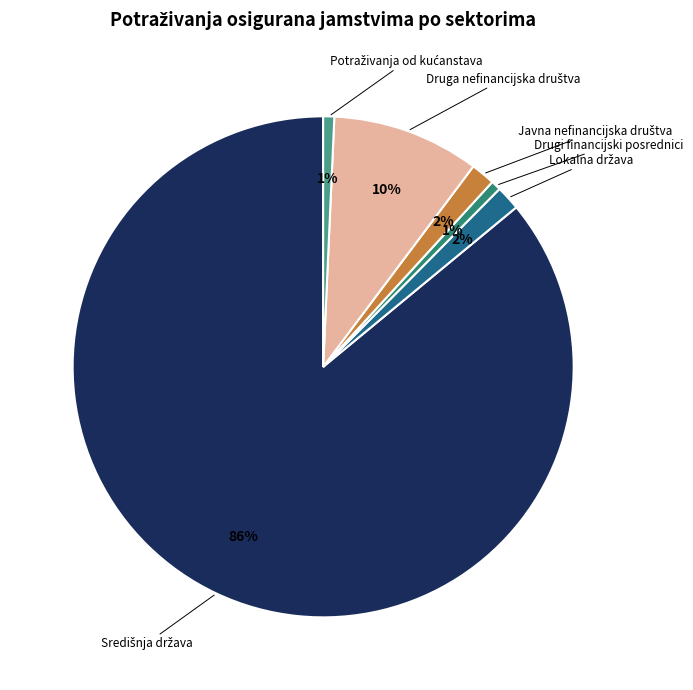

Does any single category account for the majority?

Yes